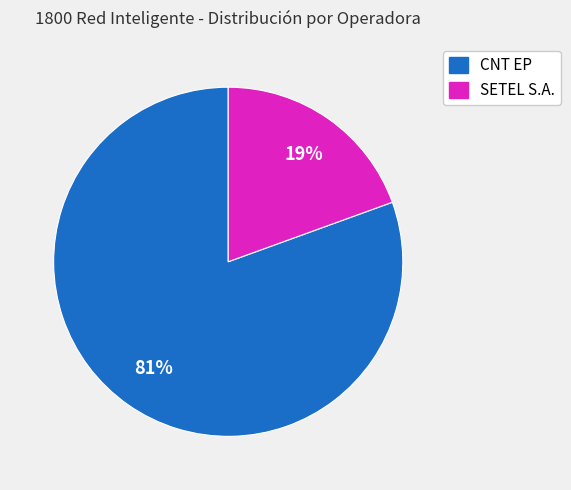

Is there any slice that represents more than half of the pie?

Yes